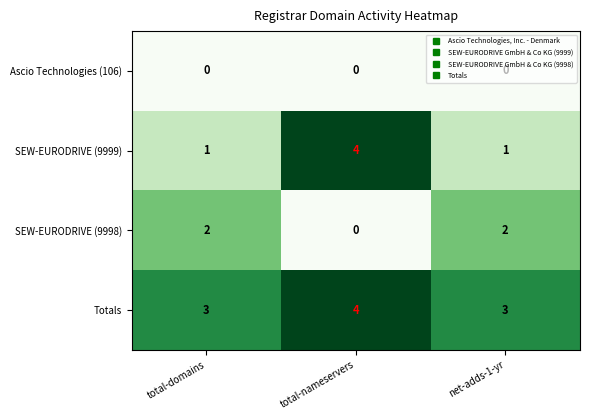

The Totals series shows 3 at net-adds-1-yr. True or false?

True